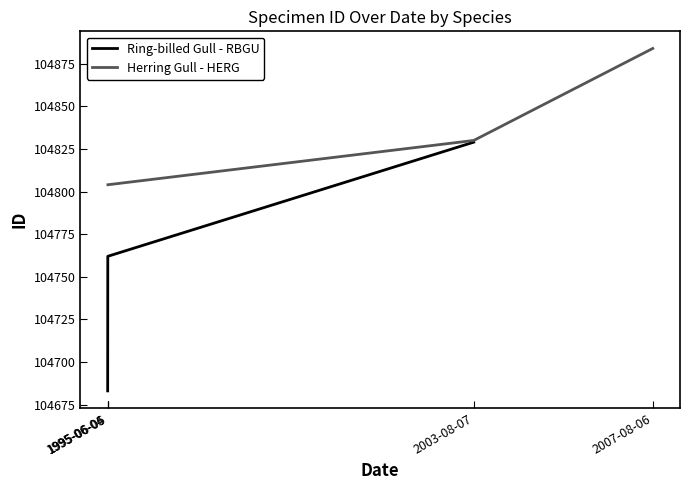

Which series has the widest spread of values?

Ring-billed Gull - RBGU